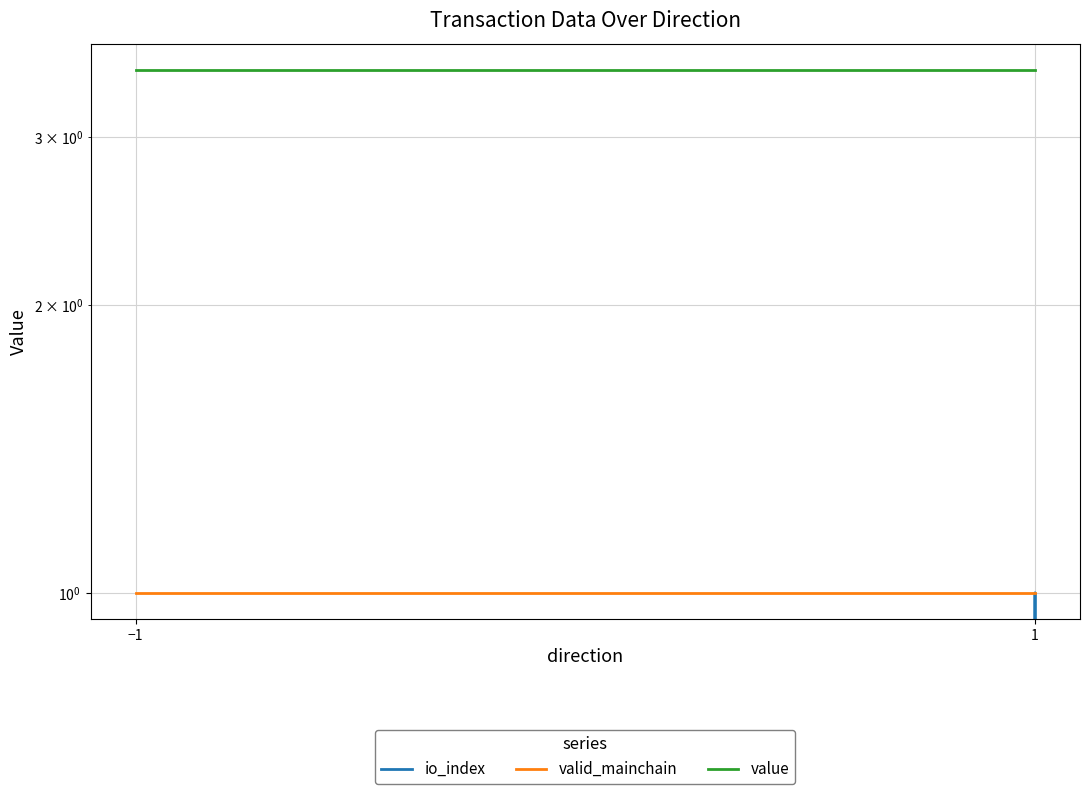

What is the value of the valid_mainchain point at the 3rd from the left?

1.0